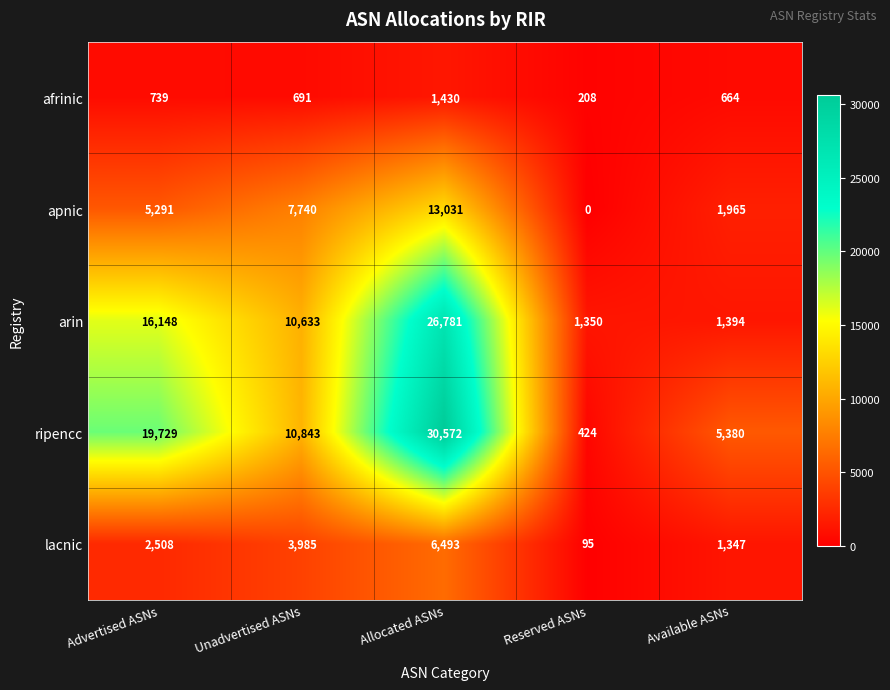

What is the maximum value for afrinic?

1430